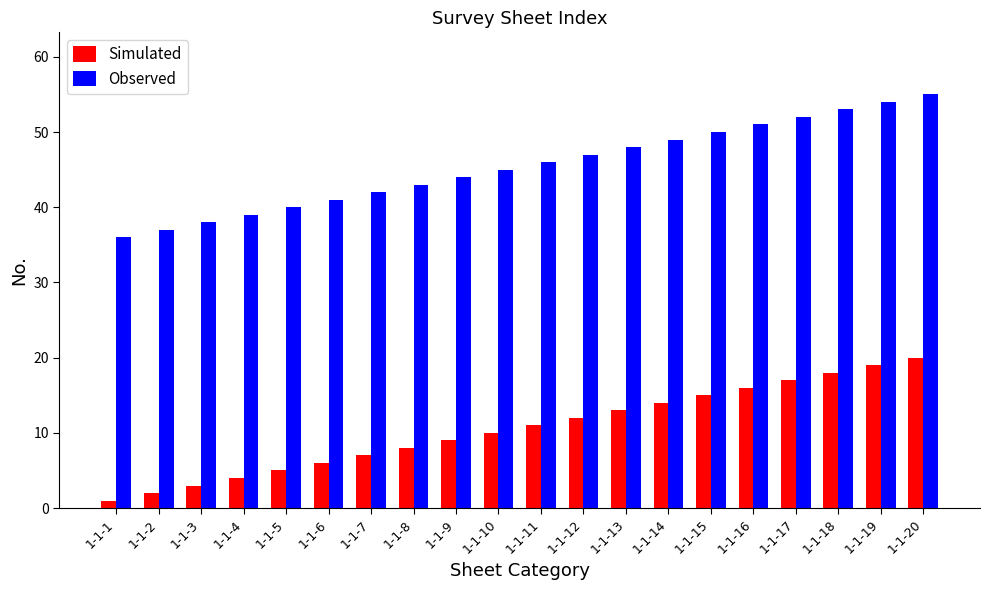

Rank the series at 1-1-20 from highest to lowest value.

Observed, Simulated